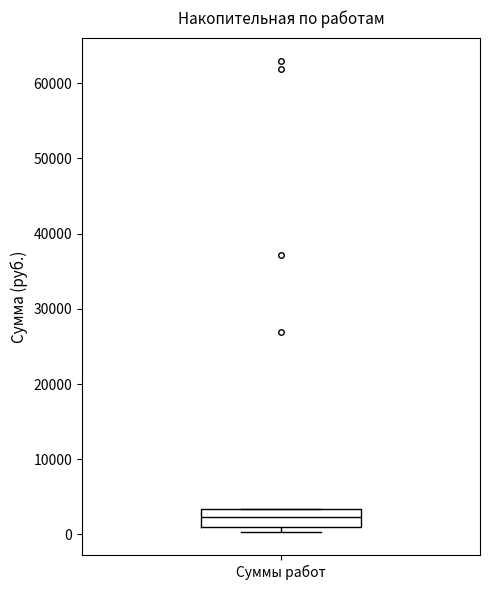

Read this box plot against the y-axis: the position of the median line, the range covered by the box, and the ends of both whiskers. The values are not printed on the chart, so give them approximately, as read against the axis.

median 2000, box 1000 to 3000, whiskers 0 to 3000